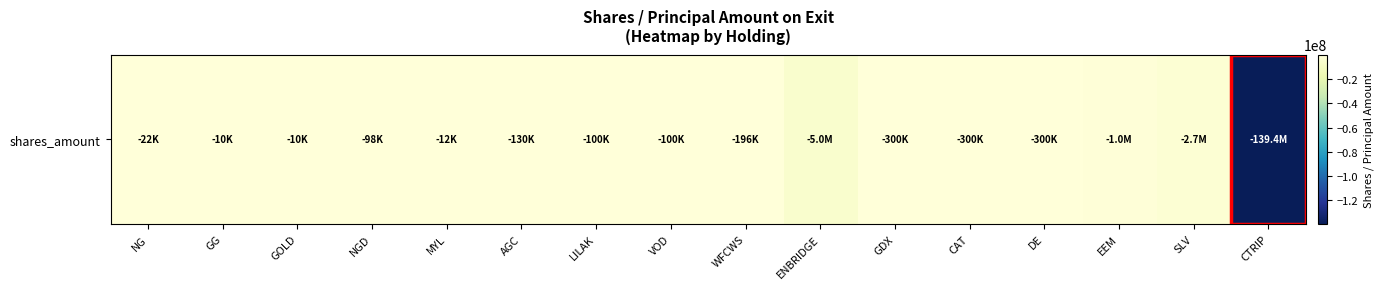

Which category has the highest value across all series?

GG